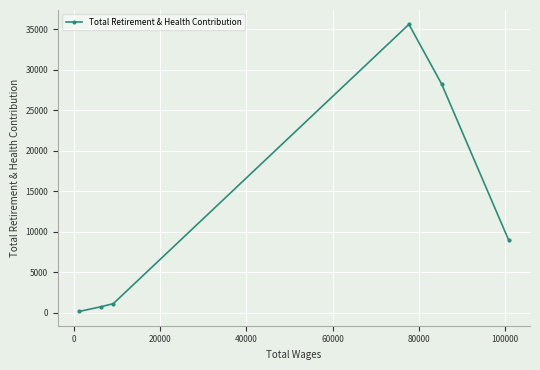

What is the difference between the second highest and minimum values?

28090